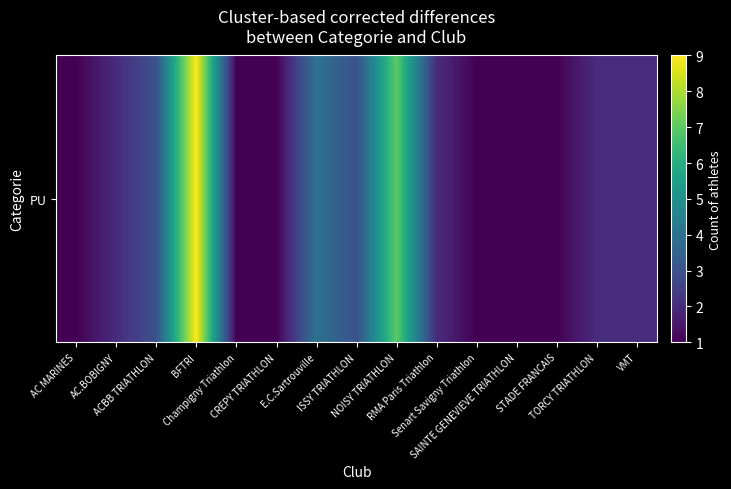

Approximately how many times larger is the value at AC.BOBIGNY compared to TORCY TRIATHLON?

1.0